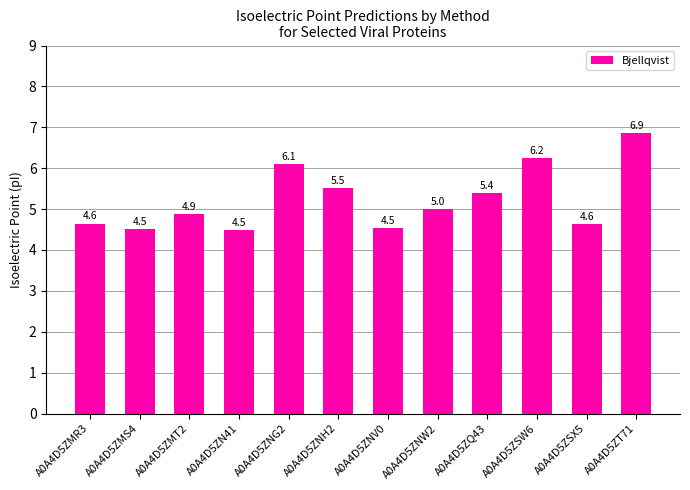

What is the label of the 11th bar from the left?

A0A4D5ZSX5